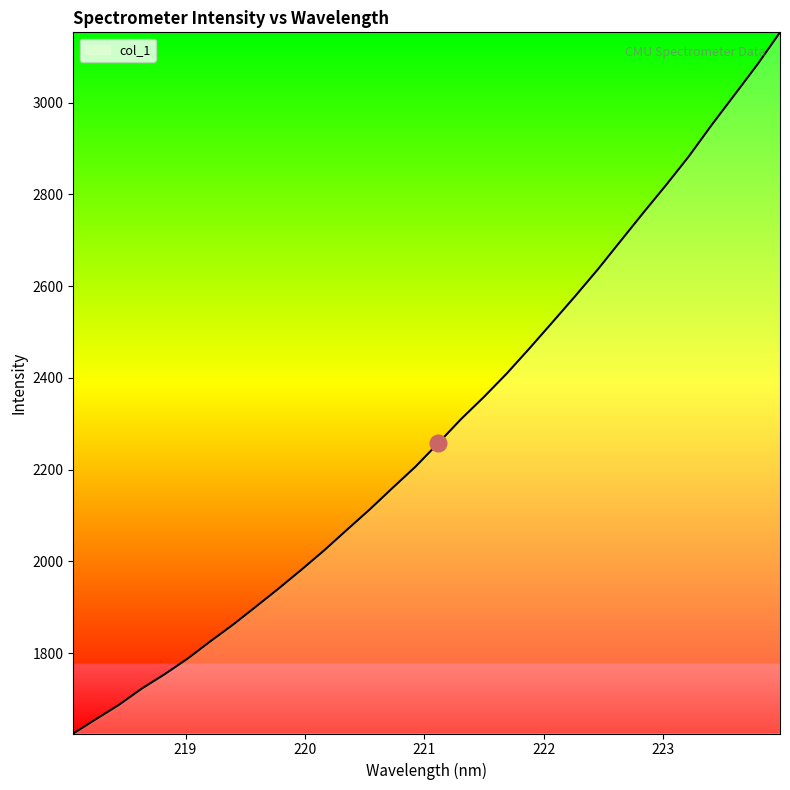

What is the sum of all values?

73214.1